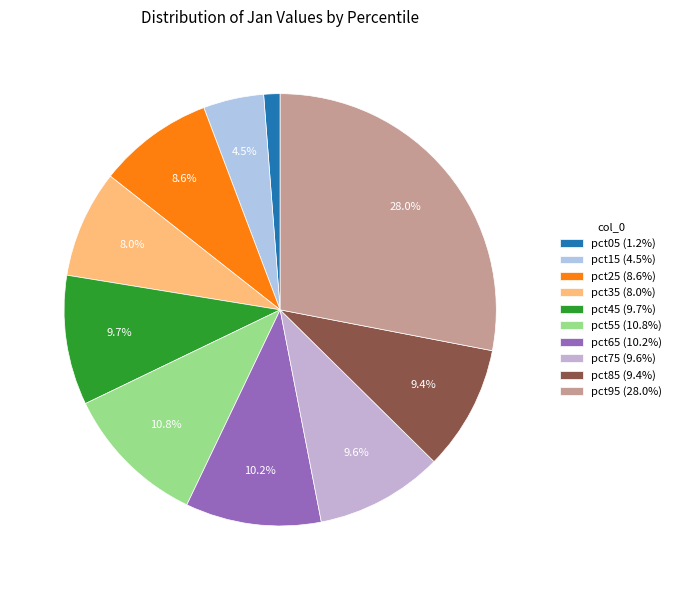

True or false: pct15 accounts for 5% of the total.

True